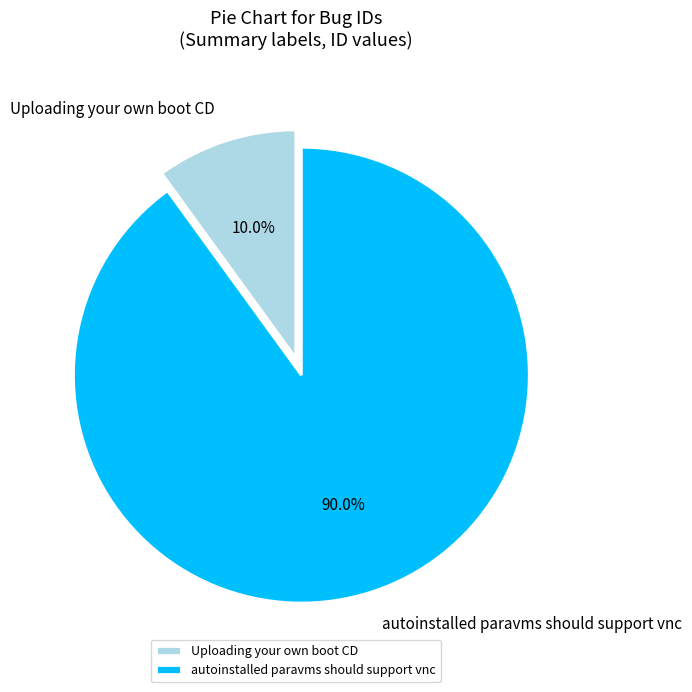

To the nearest percent, what percentage of the pie is Uploading your own boot CD?

10%